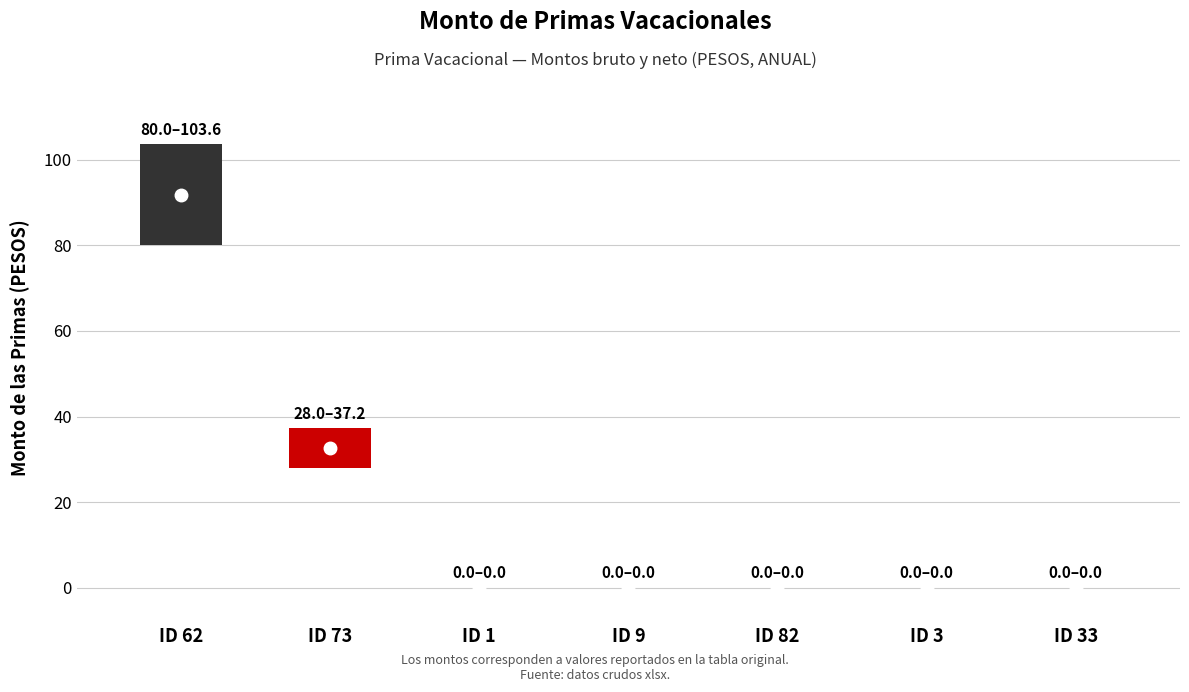

How many lines are shown in the chart?

2